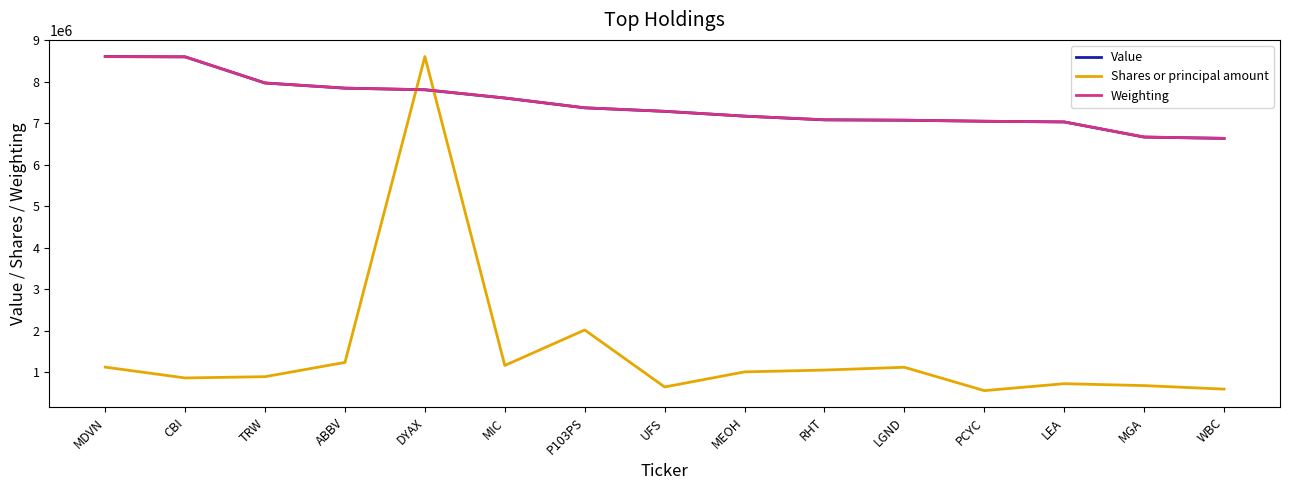

What is the minimum value shown in the chart?

552889.9